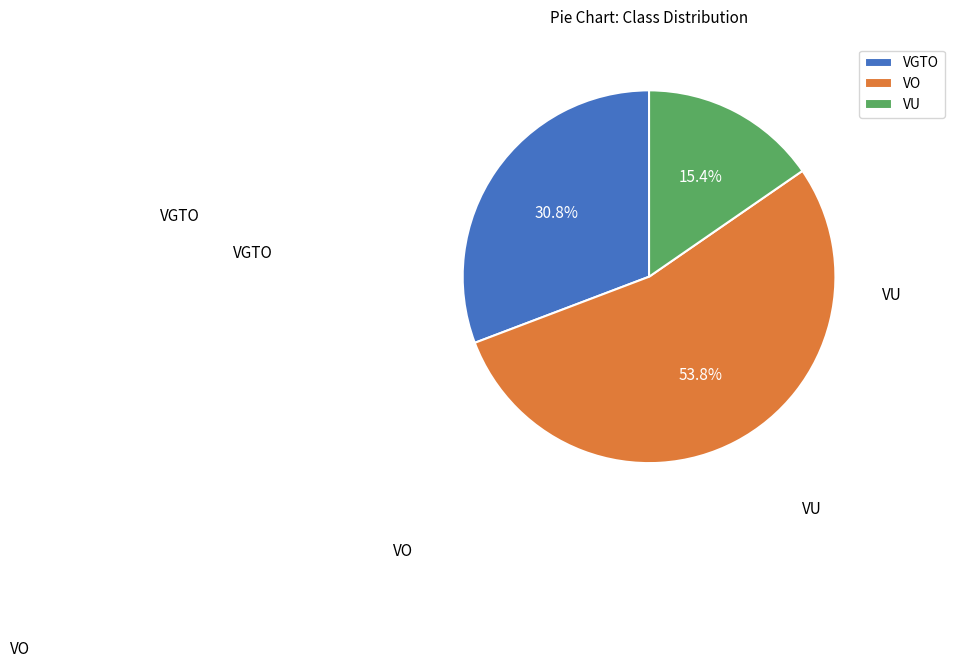

To the nearest percent, what is the difference between the largest and smallest slice percentages?

38%